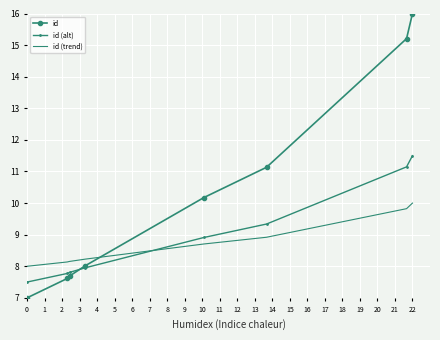

What is the smallest value displayed?

7.0